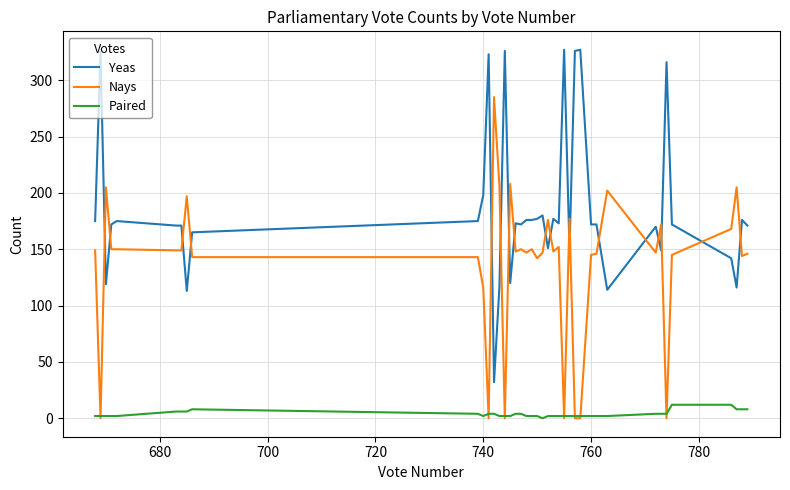

What are all the series names shown in the legend?

Yeas, Nays, Paired